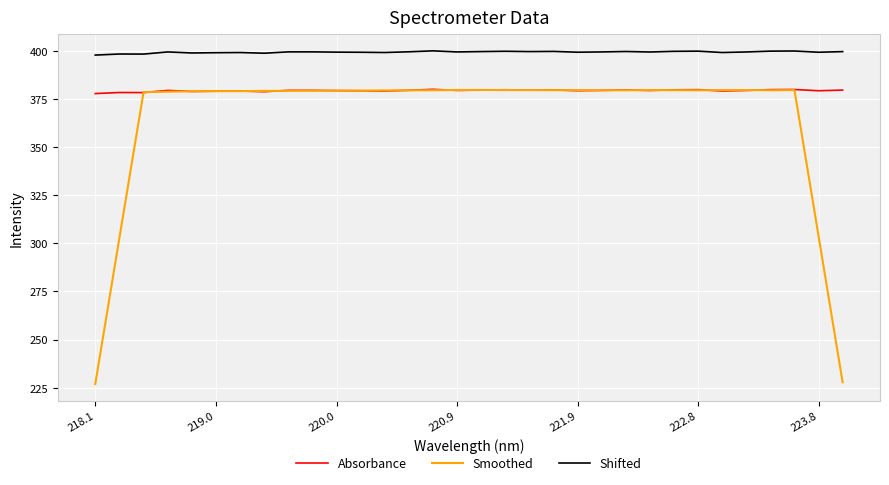

What is the highest value of the Absorbance series?

380.0